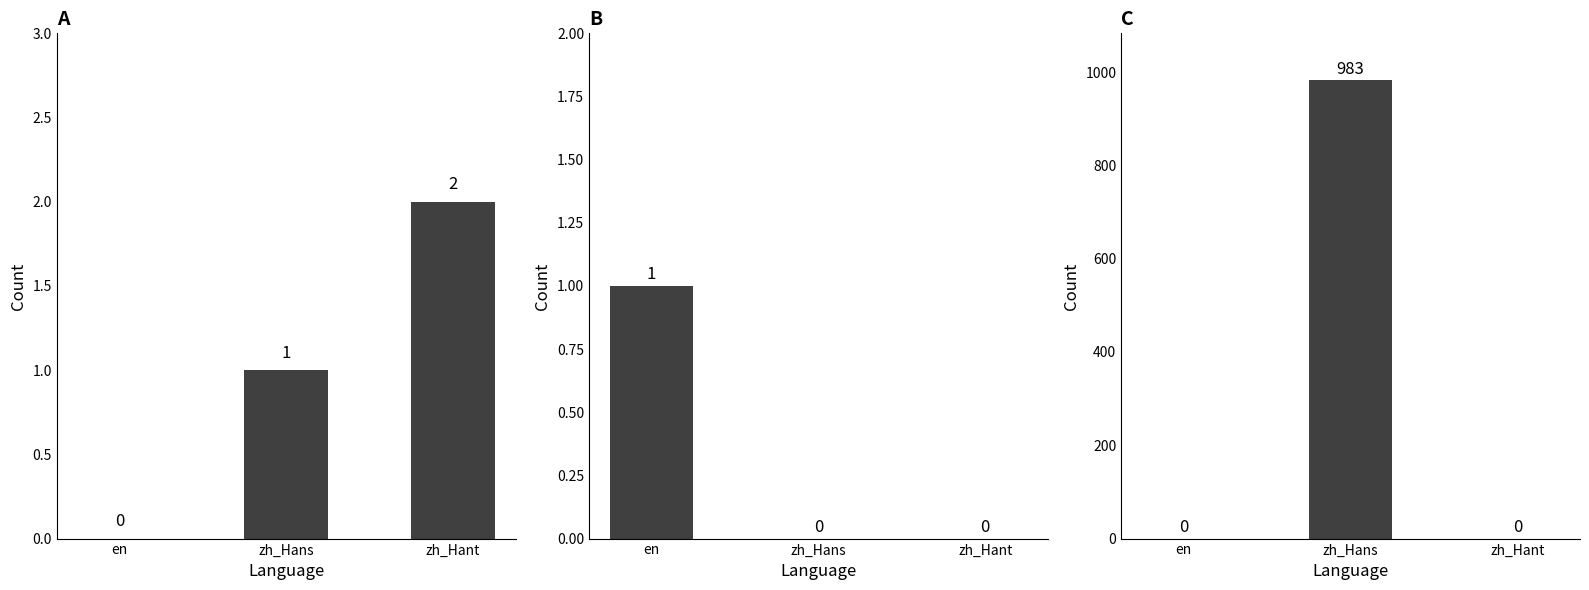

Rank the categories by recent_changes value from lowest to highest.

en, zh_Hans, zh_Hant